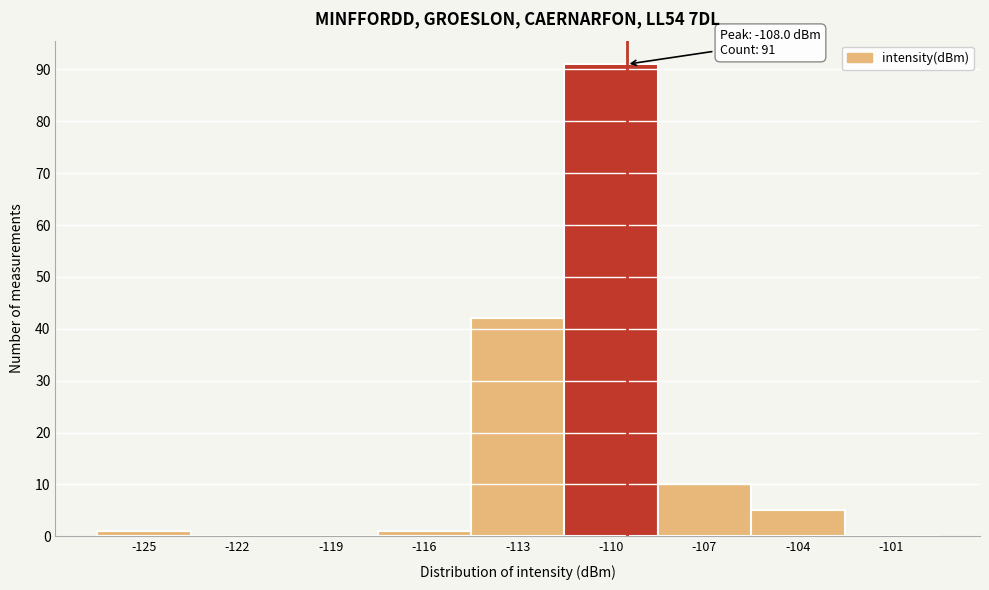

Reading left to right, list all the values displayed in this chart.

-125=1	-122=0	-119=0	-116=1	-113=42	-110=91	-107=10	-104=5	-101=0